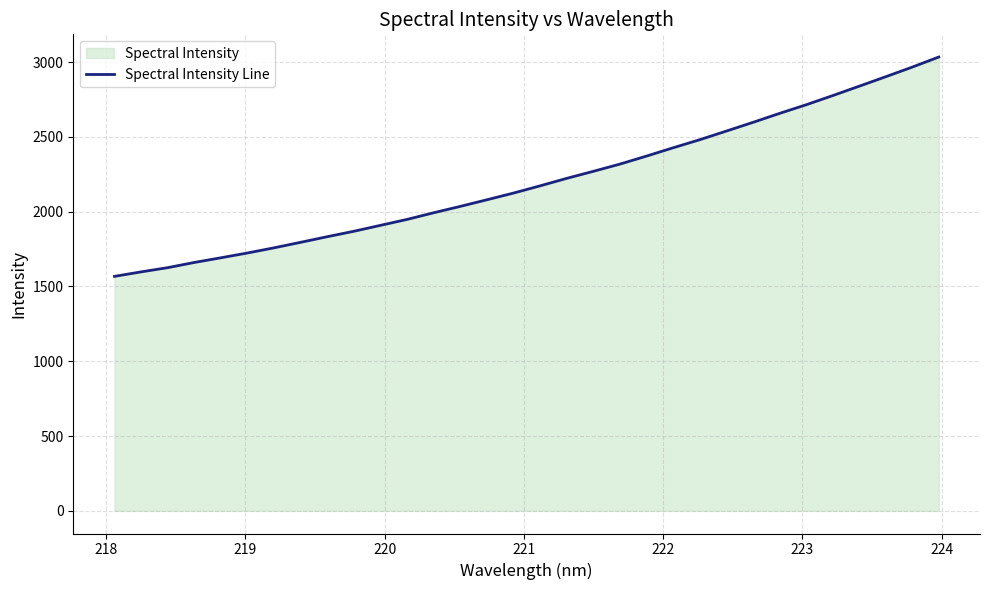

What is the greatest value displayed?

3033.6